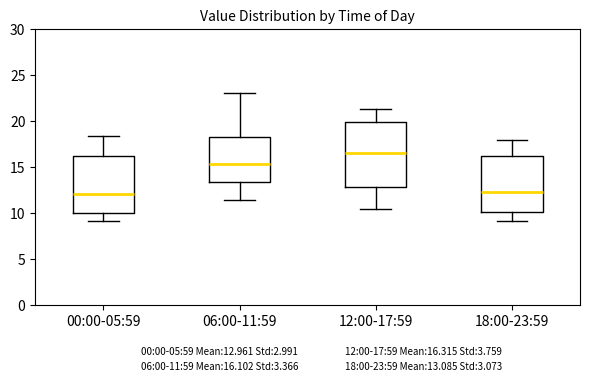

Which box's median line is the highest?

12:00-17:59